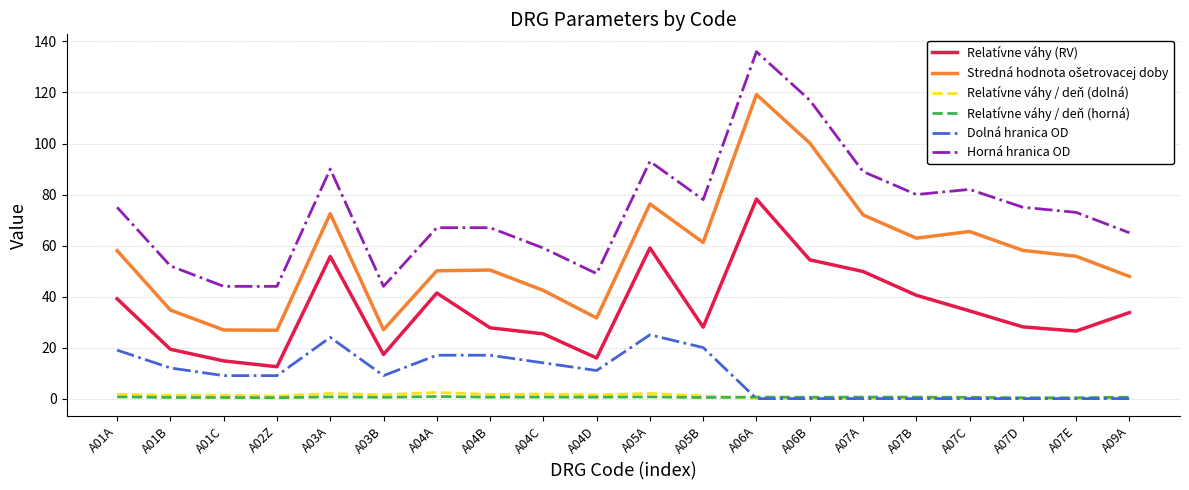

Which series has the largest total across all categories?

Horná hranica OD